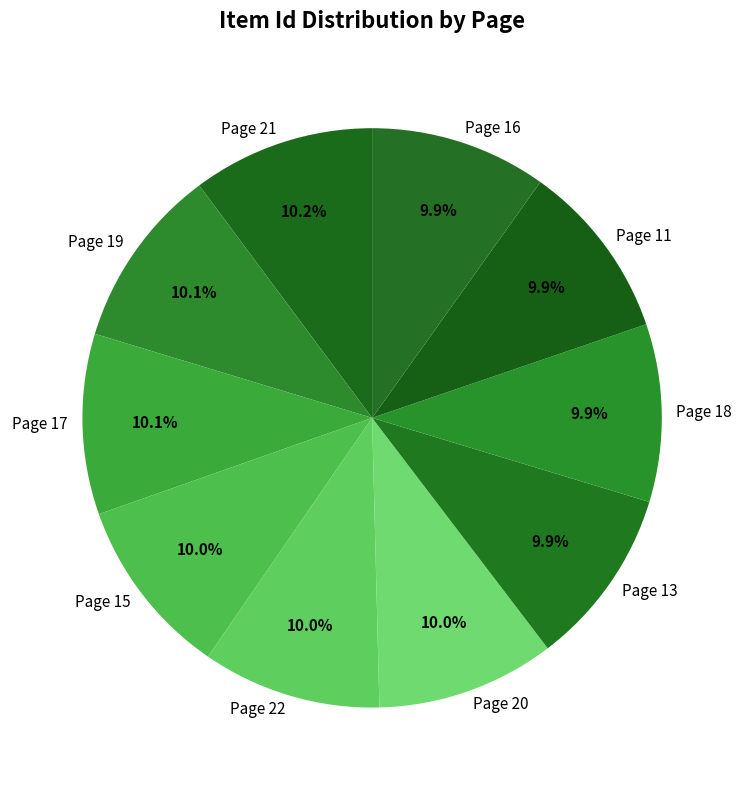

Is Page 21 the majority of the pie?

No